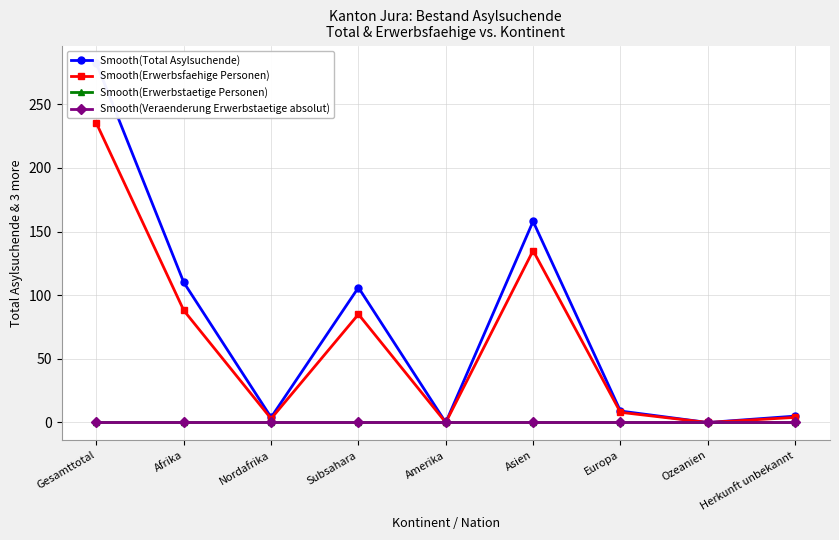

How many interior local peaks does the Smooth(Total Asylsuchende) series have?

2